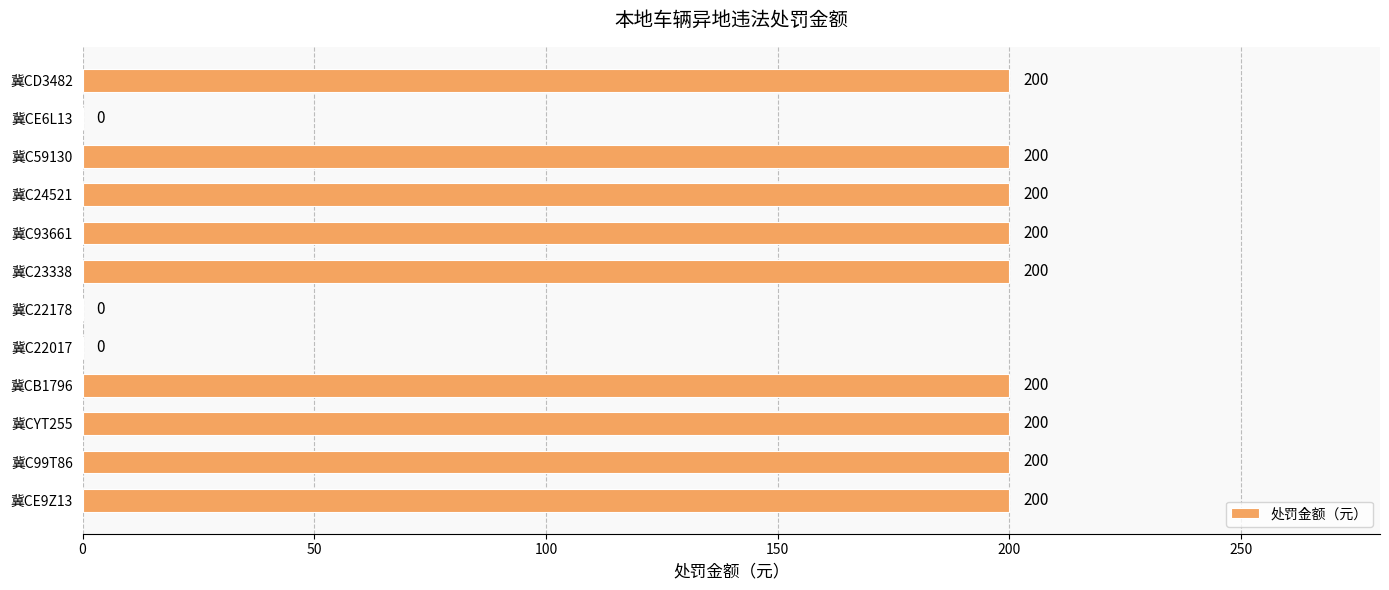

The value at 冀C22178 is -101. True or false?

False